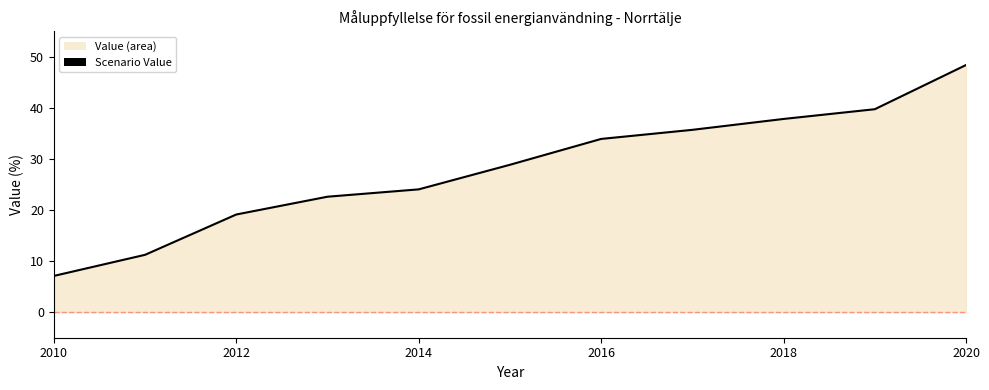

What is the maximum value shown in the chart?

48.4